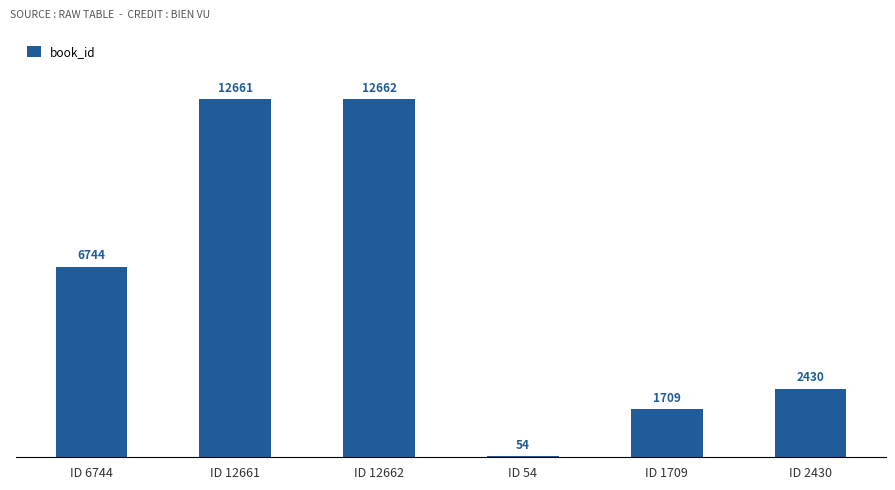

What position from the left is ID 2430?

6